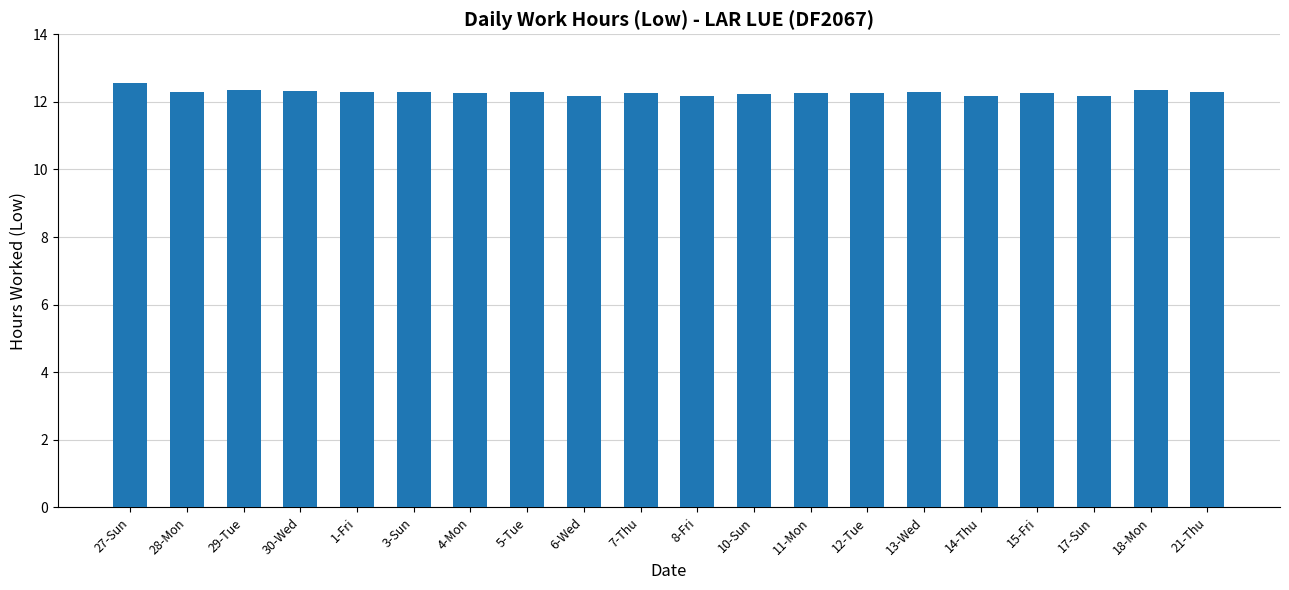

What is the ratio of the value at 15-Fri to the value at 4-Mon?

1.0